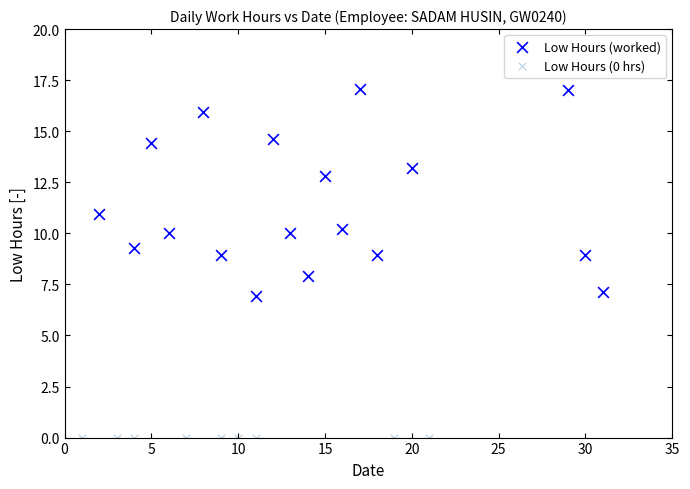

Which series contains the lowest Y value?

Low Hours (0 hrs)